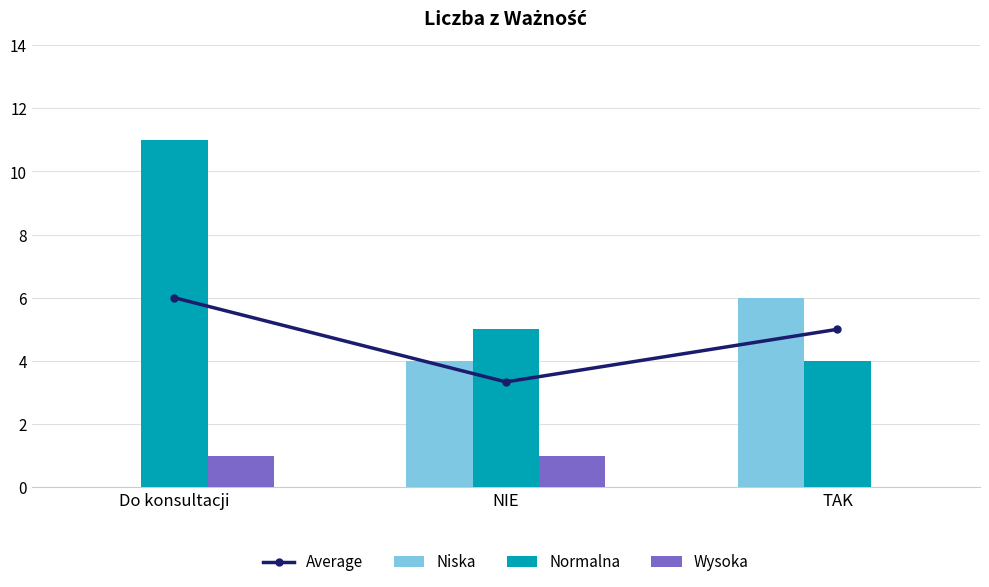

What is the label of the 1st bar from the left?

Do konsultacji